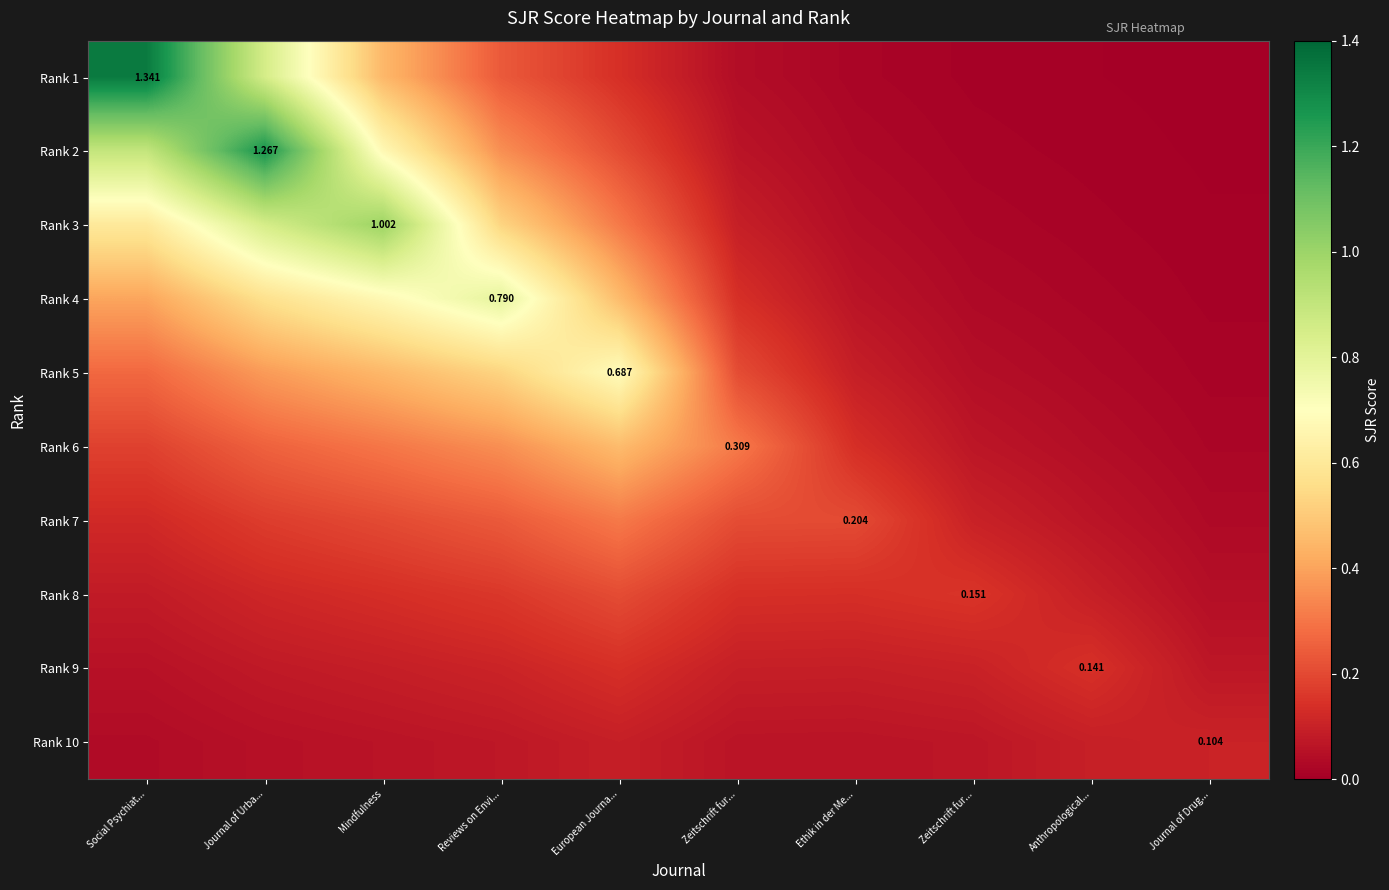

Where is Rank 5 nearest to the value 0?

Journal of Drug...